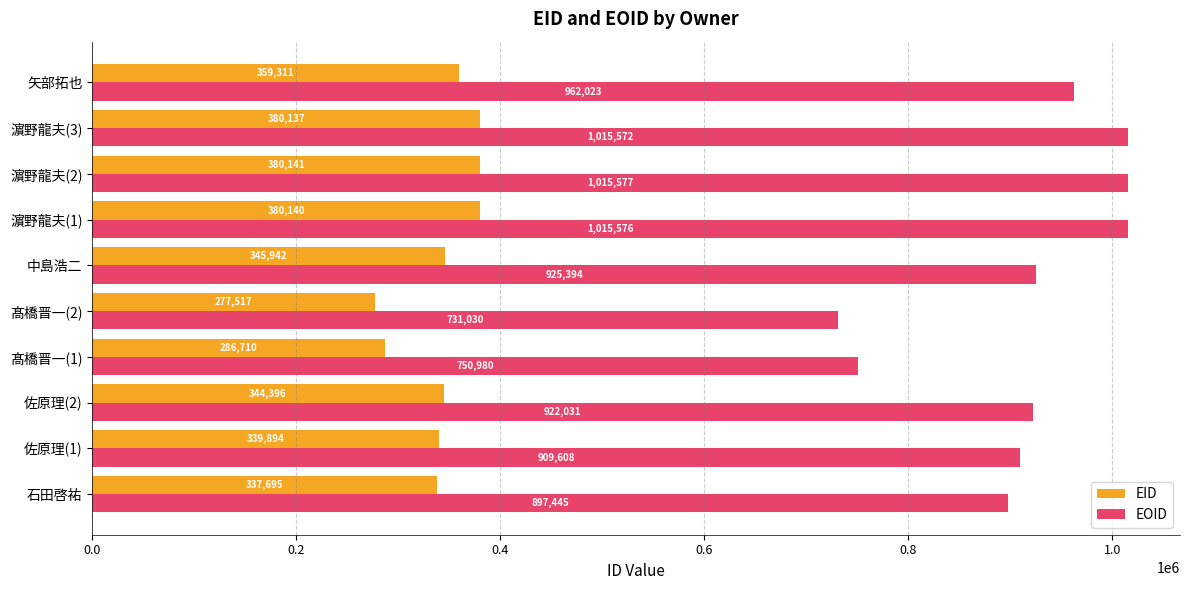

What is the spread (max minus min) of values at 佐原理(2)?

577635